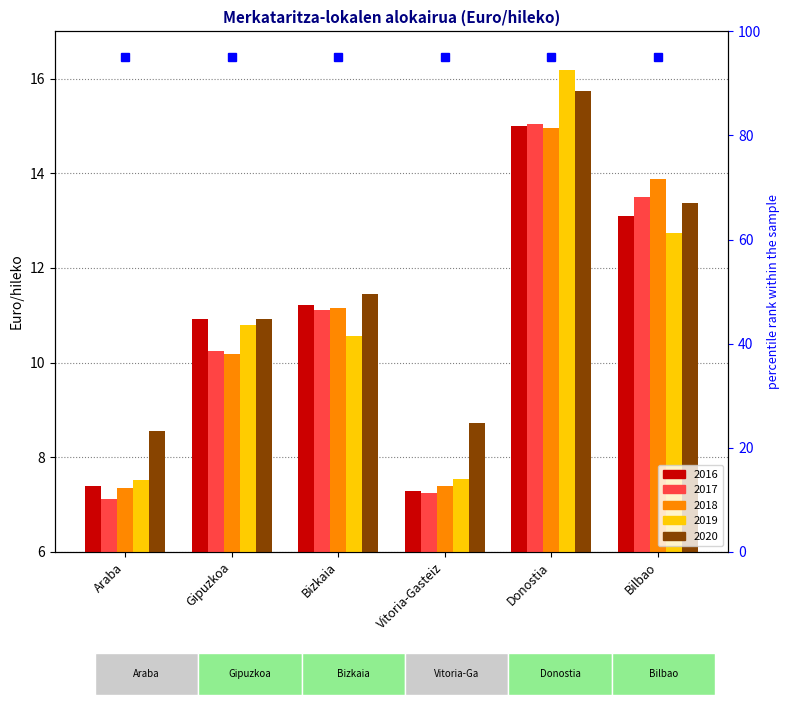

What are all the series names shown in the legend?

2016, 2017, 2018, 2019, 2020